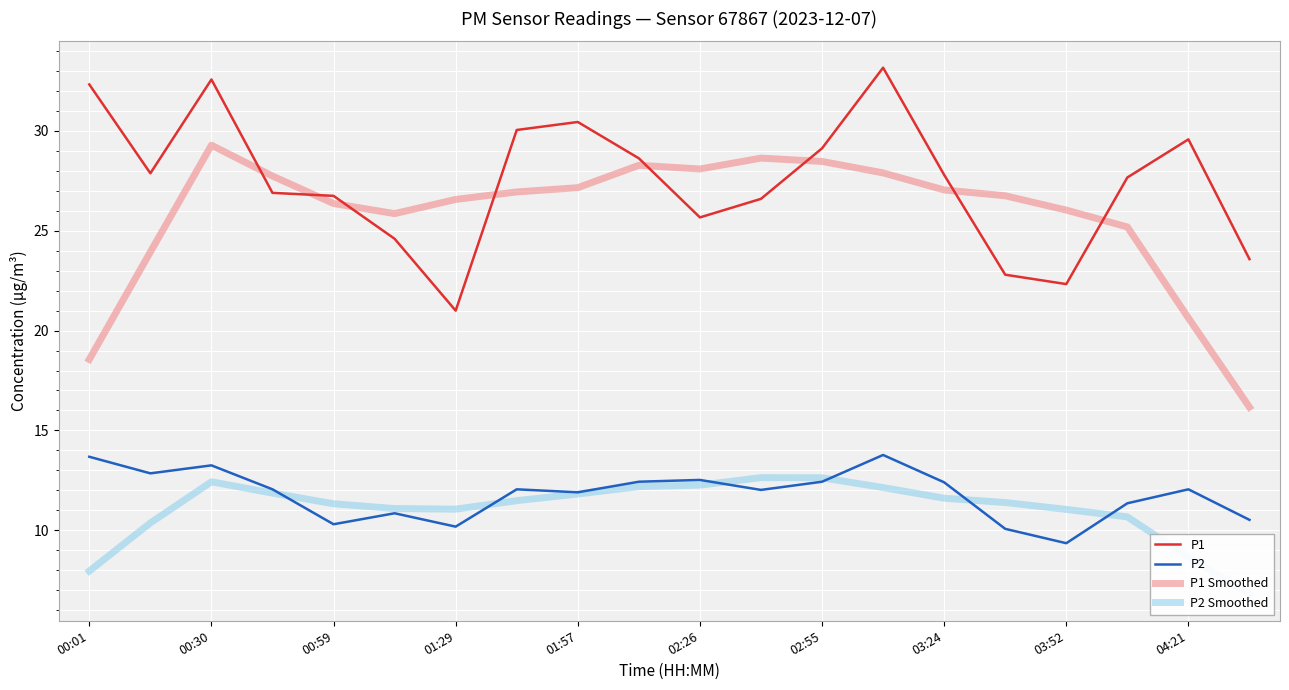

True or false: P2 and P1 Smoothed intersect in this chart.

False